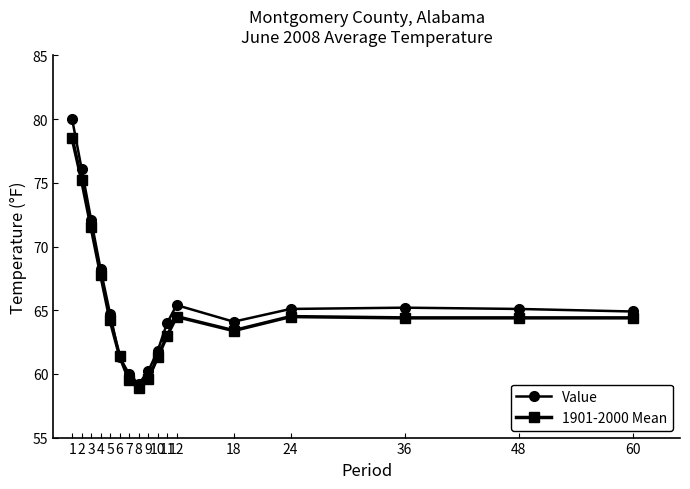

Rank the series by their maximum value, from lowest to highest.

1901-2000 Mean, Value